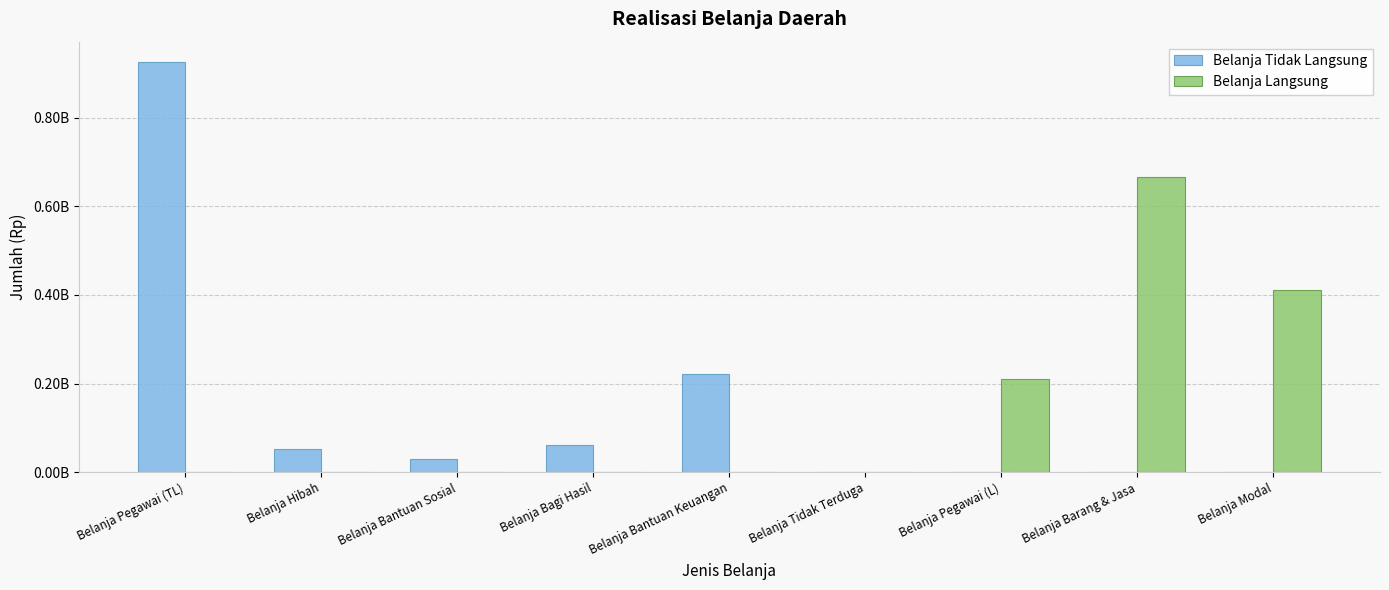

What is the total value across all series at Belanja Bantuan Sosial?

29112937.9